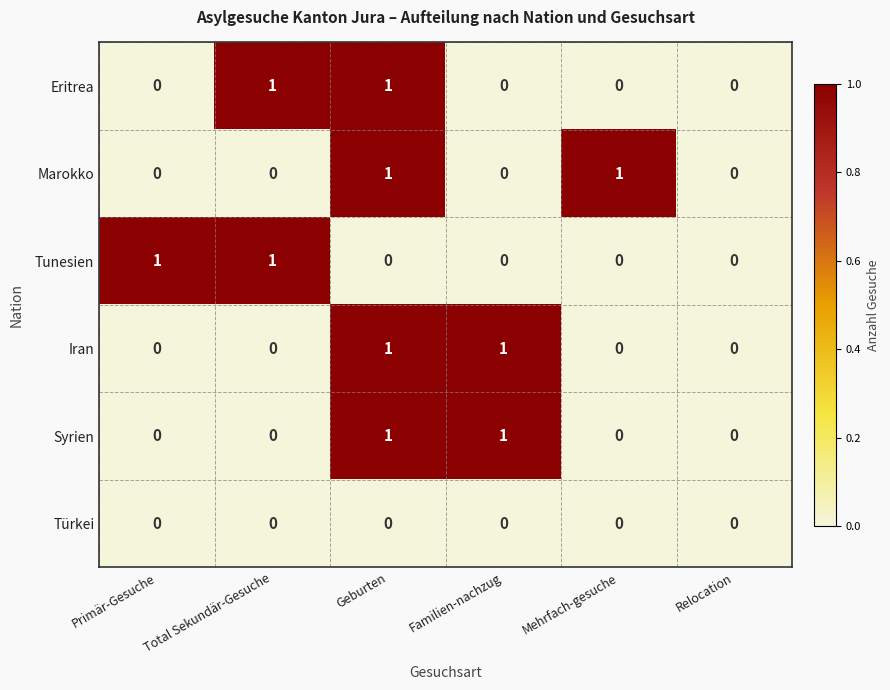

At which category is the sum across all series the highest?

Geburten